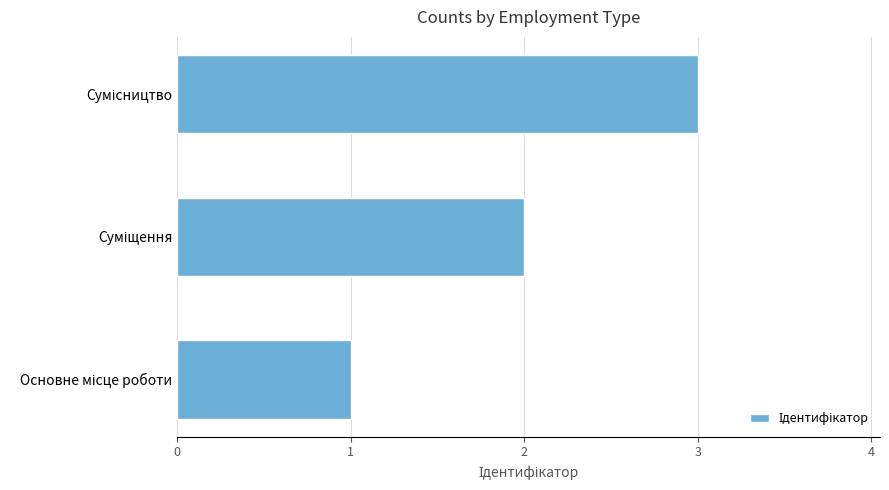

What is the smallest value displayed?

1